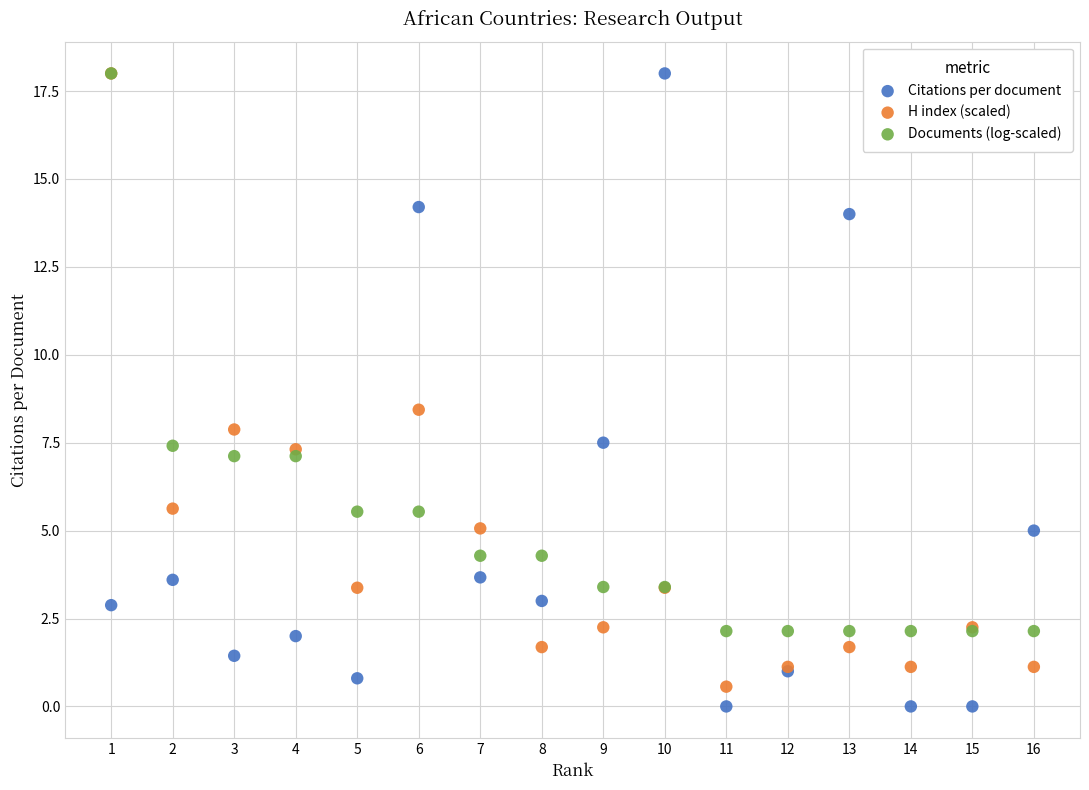

Which series has the largest Y range (max minus min)?

Citations per document